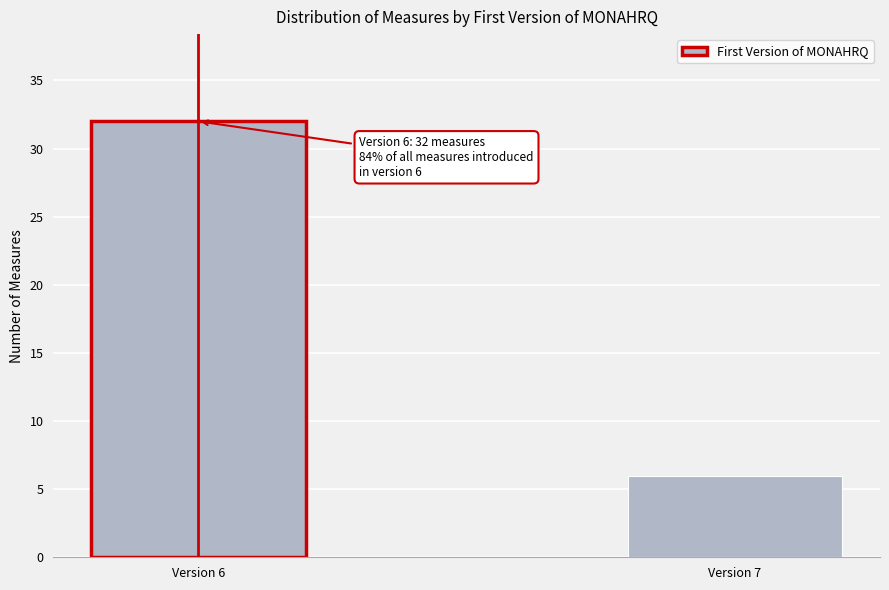

Reading left to right, transcribe all the data shown in this chart.

32	6